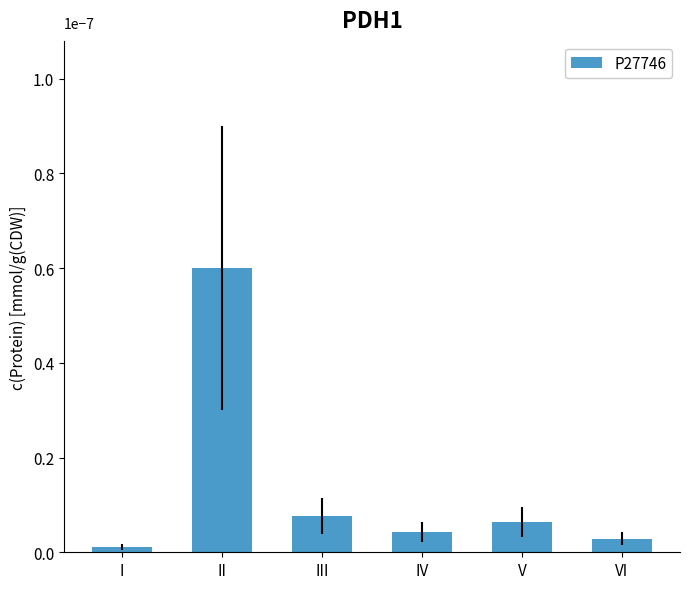

Rank the categories by value from highest to lowest.

II, III, V, IV, VI, I